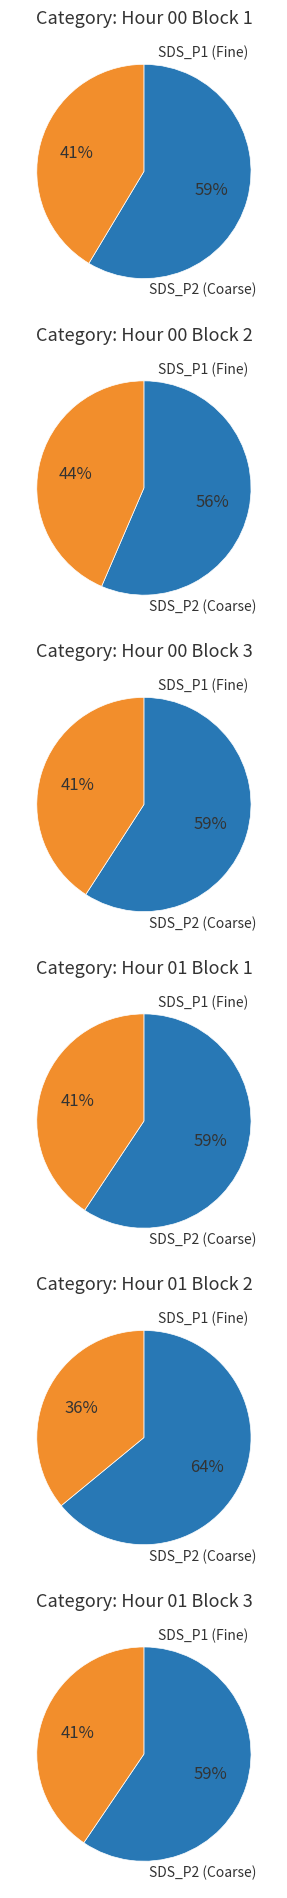

How many segments does this pie chart have?

12